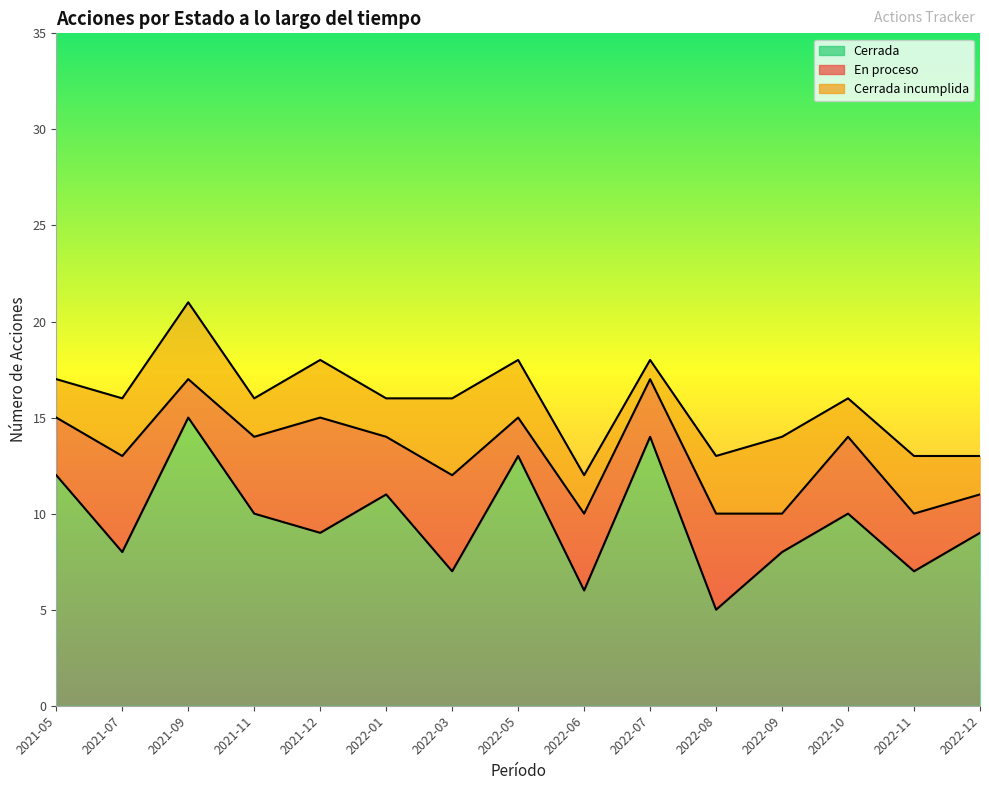

Which series has the largest total across all categories?

Cerrada